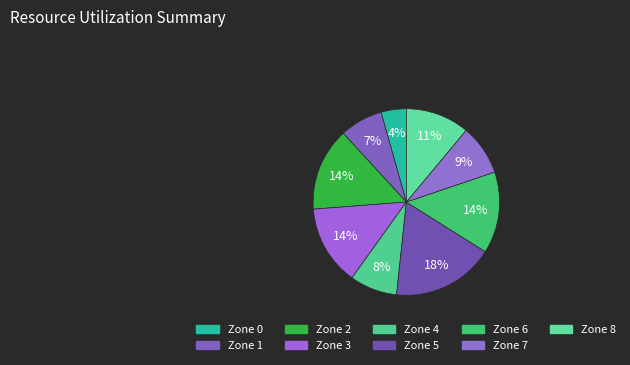

How many slices are in this pie chart?

9